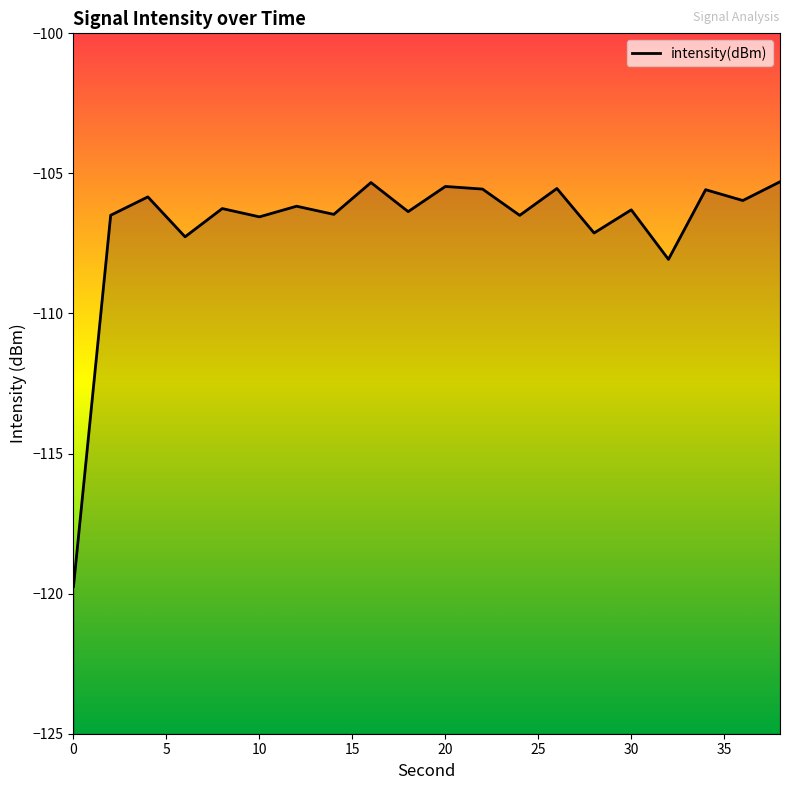

Reading right to left, transcribe all the data shown in this chart.

38=-105.3	36=-106.0	34=-105.6	32=-108.1	30=-106.3	28=-107.1	26=-105.5	24=-106.5	22=-105.6	20=-105.5	18=-106.4	16=-105.3	14=-106.5	12=-106.2	10=-106.6	8=-106.3	6=-107.3	4=-105.8	2=-106.5	0=-119.7